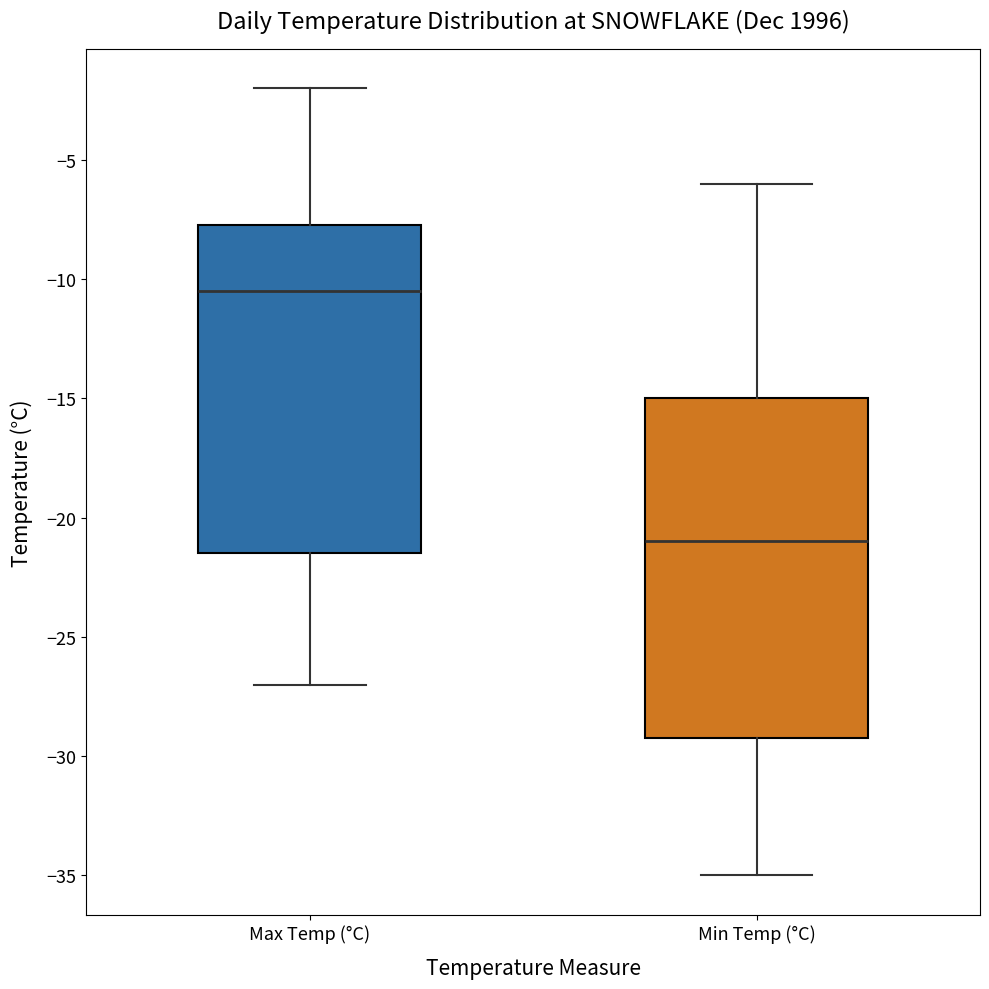

Which box has the lowest median line?

Min Temp (°C)